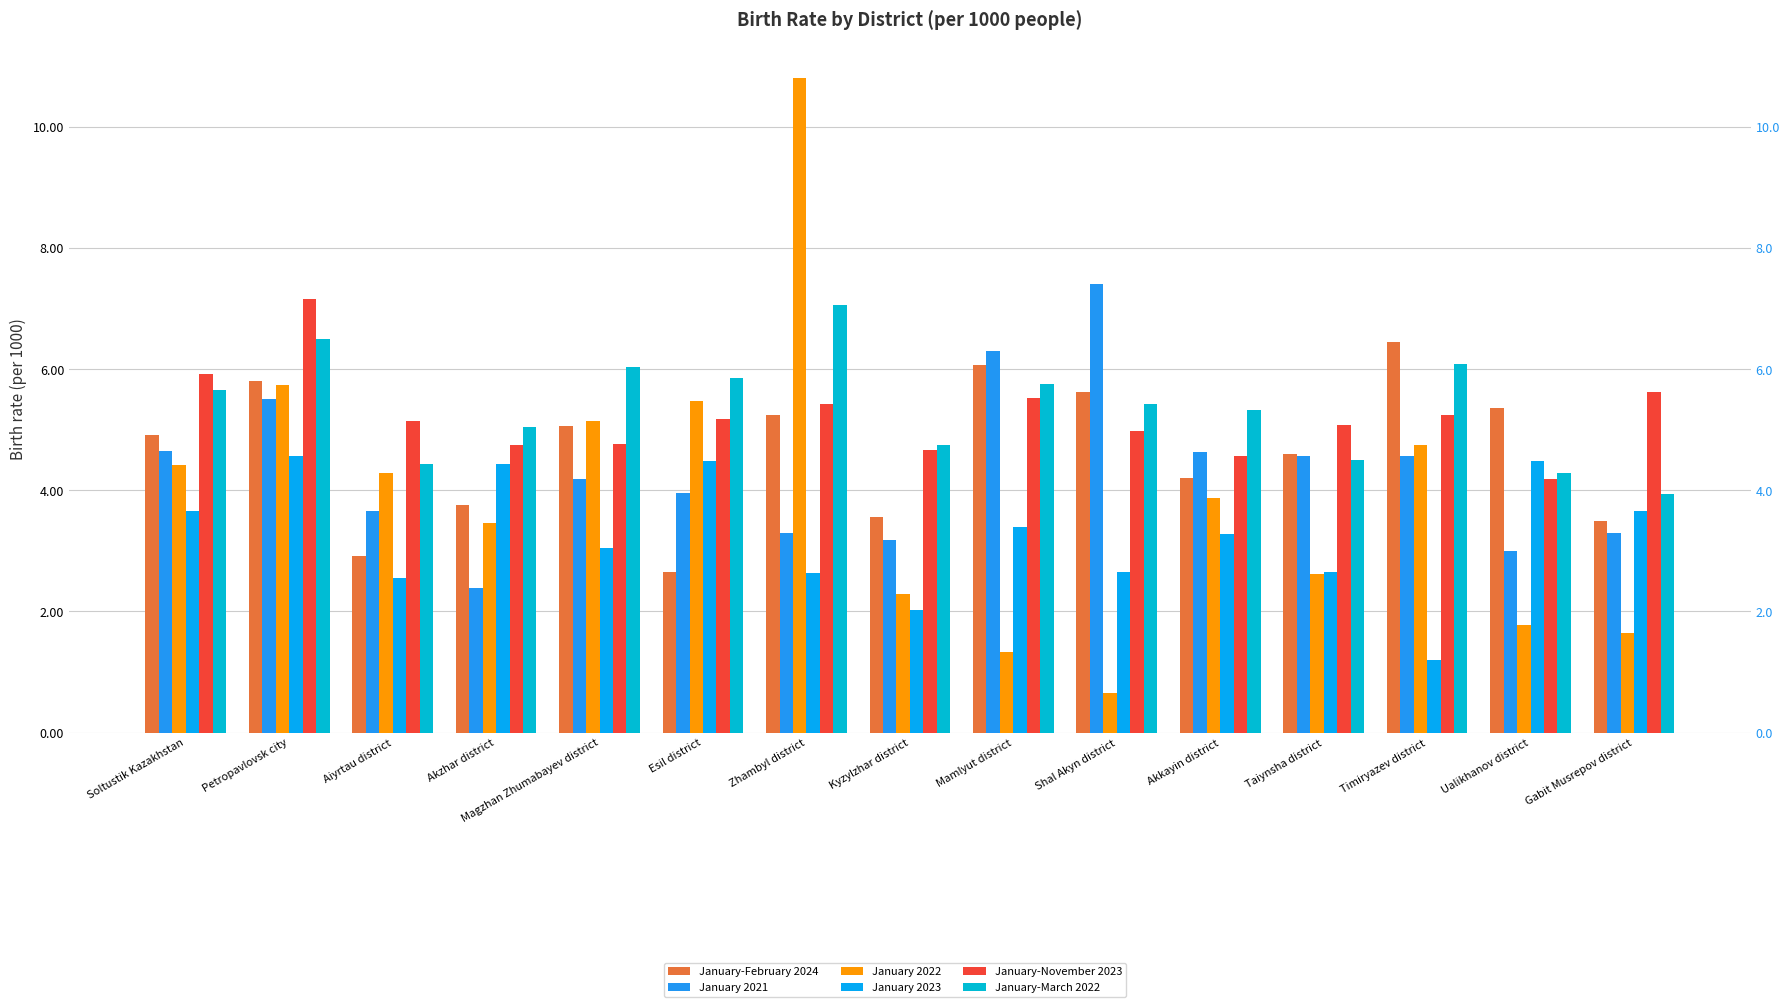

Reading left to right, transcribe all the data shown in this chart.

January-February 2024: 4.9	5.8	2.9	3.8	5.1	2.6	5.2	3.6	6.1	5.6	4.2	4.6	6.5	5.3	3.5
January 2021: 4.6	5.5	3.7	2.4	4.2	4.0	3.3	3.2	6.3	7.4	4.6	4.6	4.6	3.0	3.3
January 2022: 4.4	5.7	4.3	3.5	5.1	5.5	10.8	2.3	1.3	0.7	3.9	2.6	4.7	1.8	1.6
January 2023: 3.6	4.6	2.5	4.4	3.0	4.5	2.6	2.0	3.4	2.6	3.3	2.6	1.2	4.5	3.7
January-November 2023: 5.9	7.2	5.1	4.8	4.8	5.2	5.4	4.7	5.5	5.0	4.6	5.1	5.2	4.2	5.6
January-March 2022: 5.7	6.5	4.4	5.0	6.0	5.8	7.1	4.7	5.8	5.4	5.3	4.5	6.1	4.3	3.9